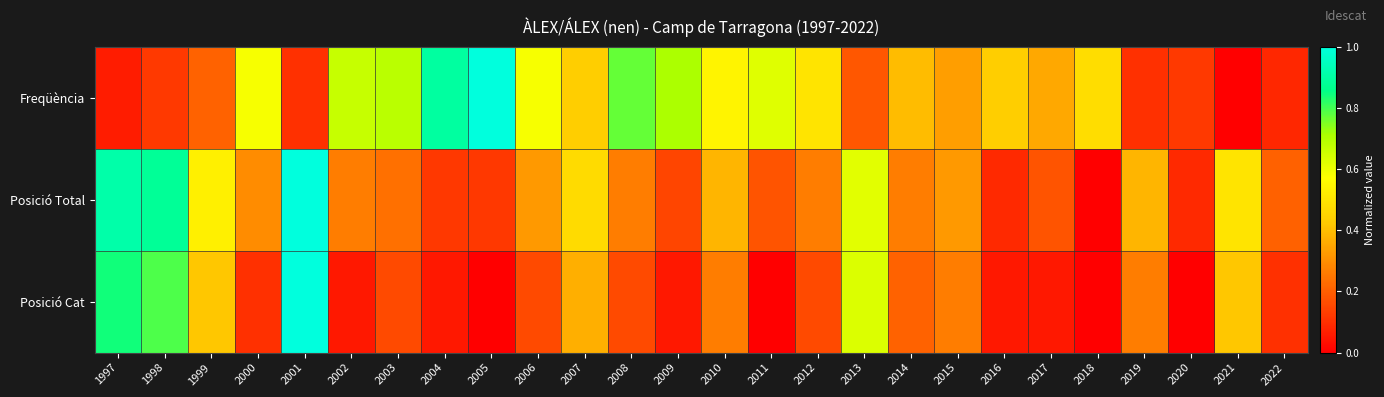

Which series has the largest total across all categories?

Freqüència